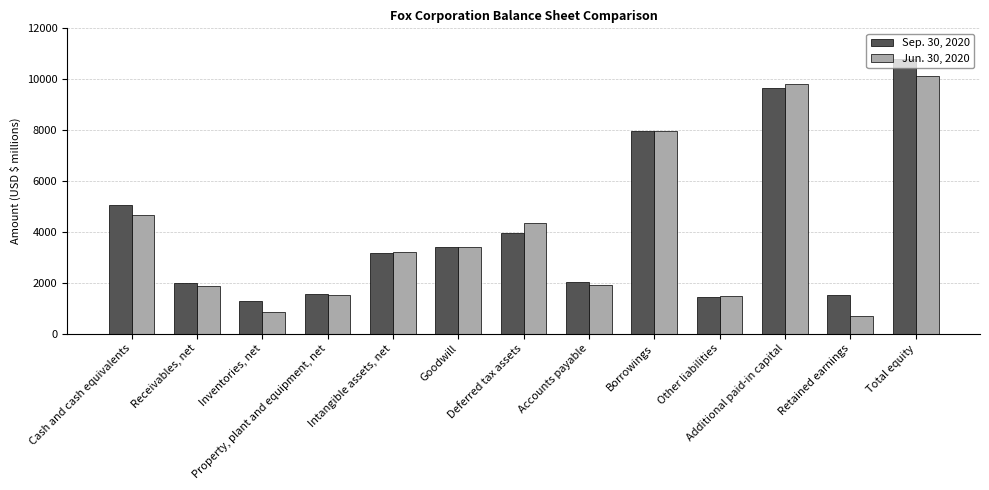

Rank the categories by Jun. 30, 2020 value from highest to lowest.

Total equity, Additional paid-in capital, Borrowings, Cash and cash equivalents, Deferred tax assets, Goodwill, Intangible assets, net, Accounts payable, Receivables, net, Property, plant and equipment, net, Other liabilities, Inventories, net, Retained earnings